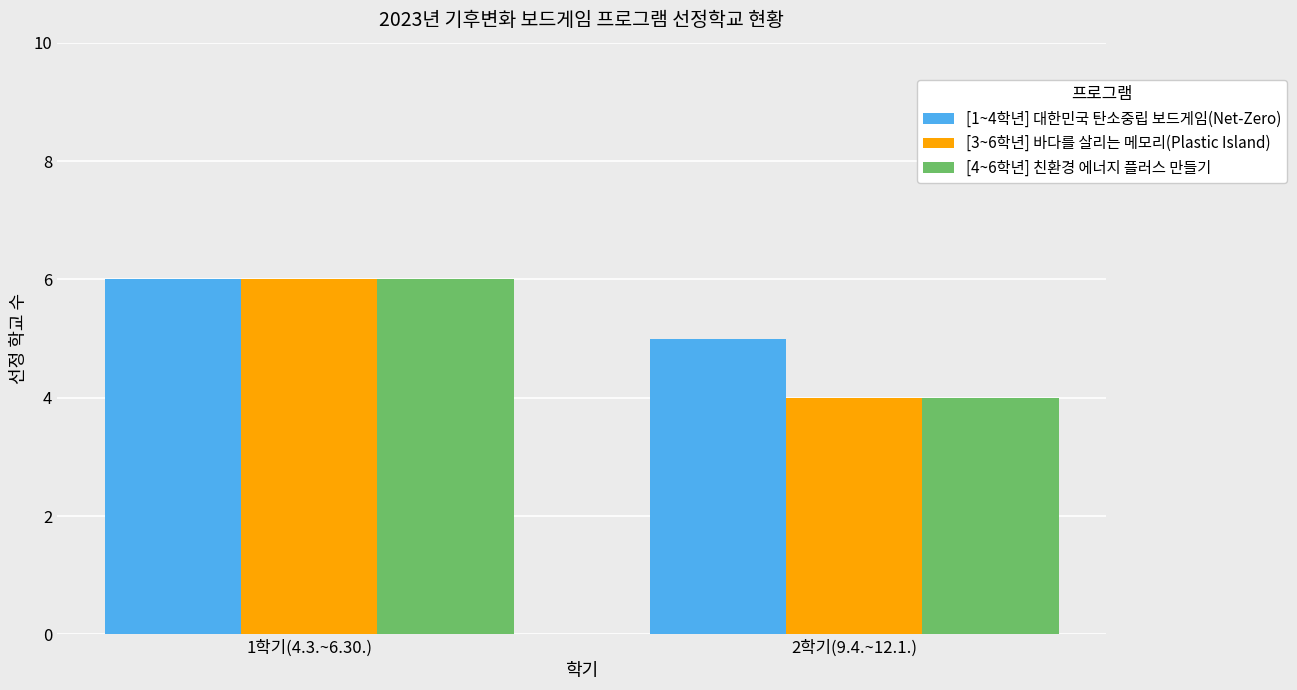

What is the lowest value of the [3~6학년] 바다를 살리는 메모리(Plastic Island) series?

4